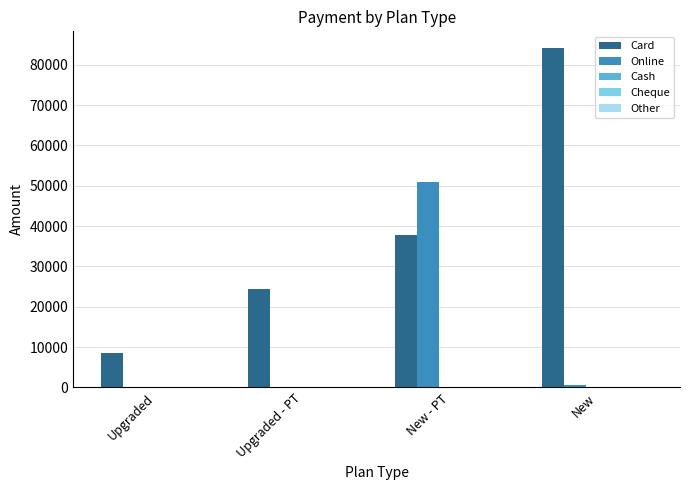

What is the average value of the Online series?

12900